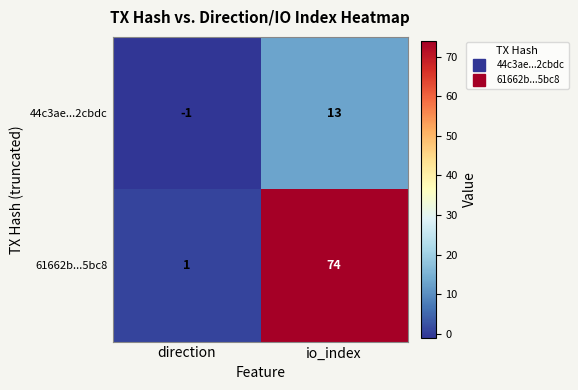

List the series in order of their overall mean, lowest first.

44c3ae...2cbdc, 61662b...5bc8